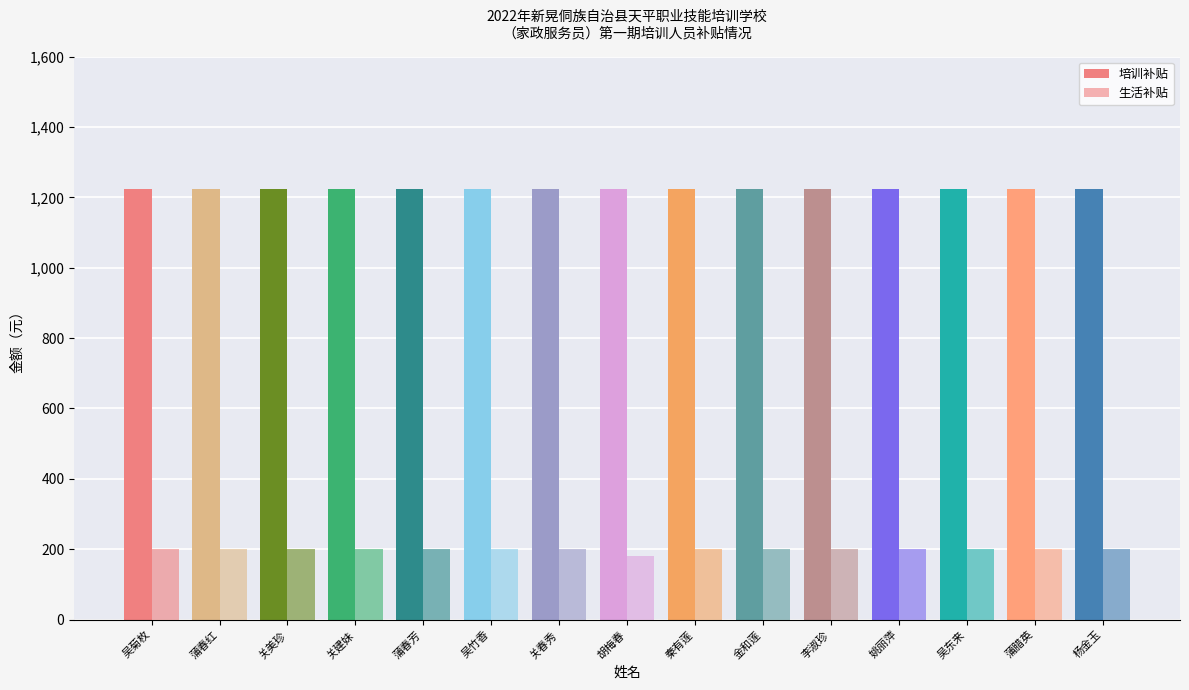

What is the average value of the 生活补贴 series?

199